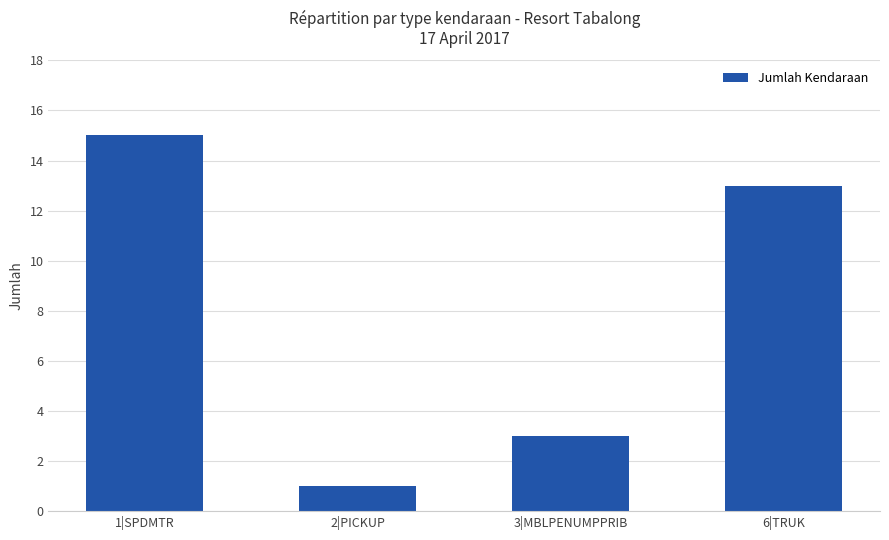

What is the label of the 4th bar from the left?

6|TRUK